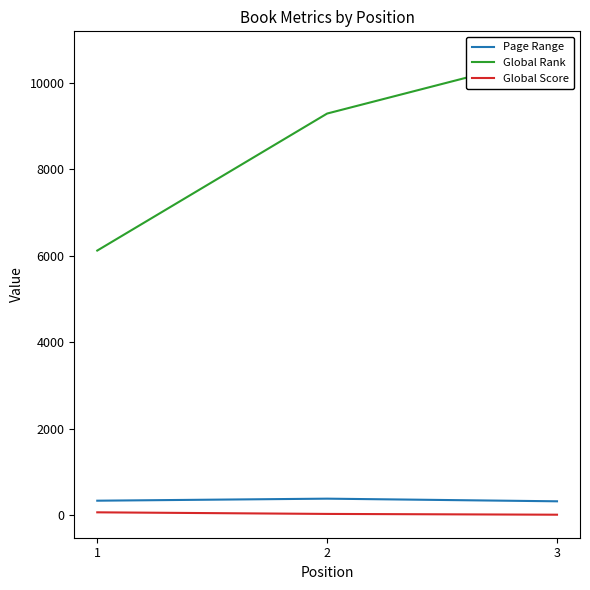

How many values in the Global Rank series are below 9288?

1